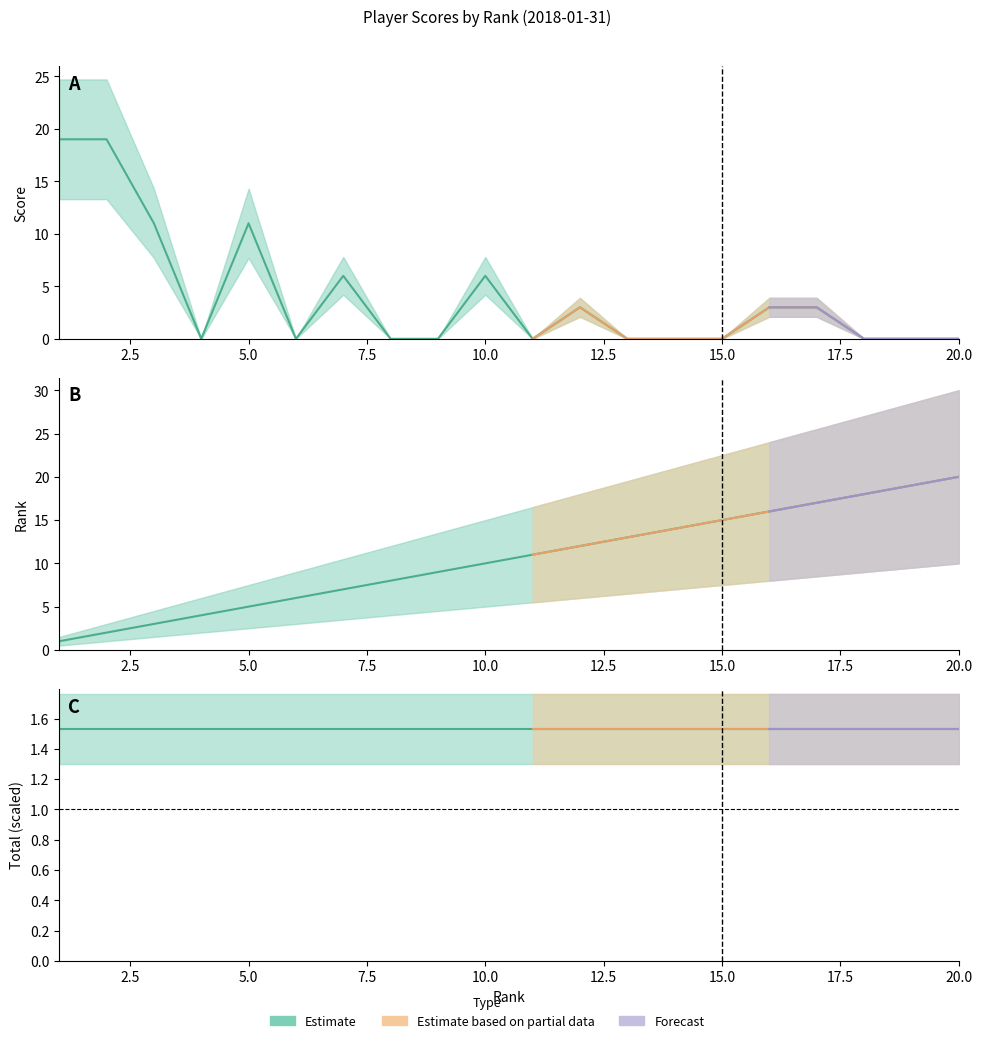

How many score values are between 0 and 6?

16